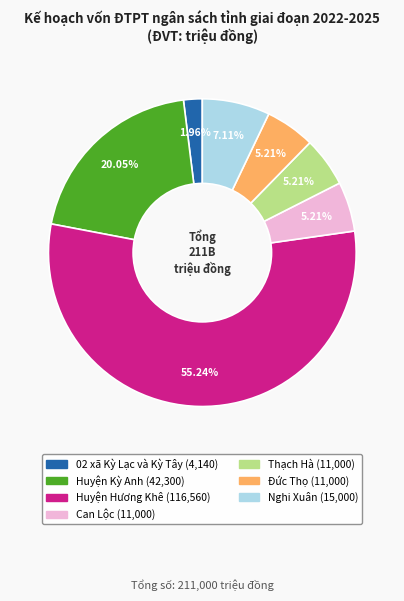

Approximately how many times larger is the value at Huyện Kỳ Anh compared to 02 xã Kỳ Lạc và Kỳ Tây?

10.2